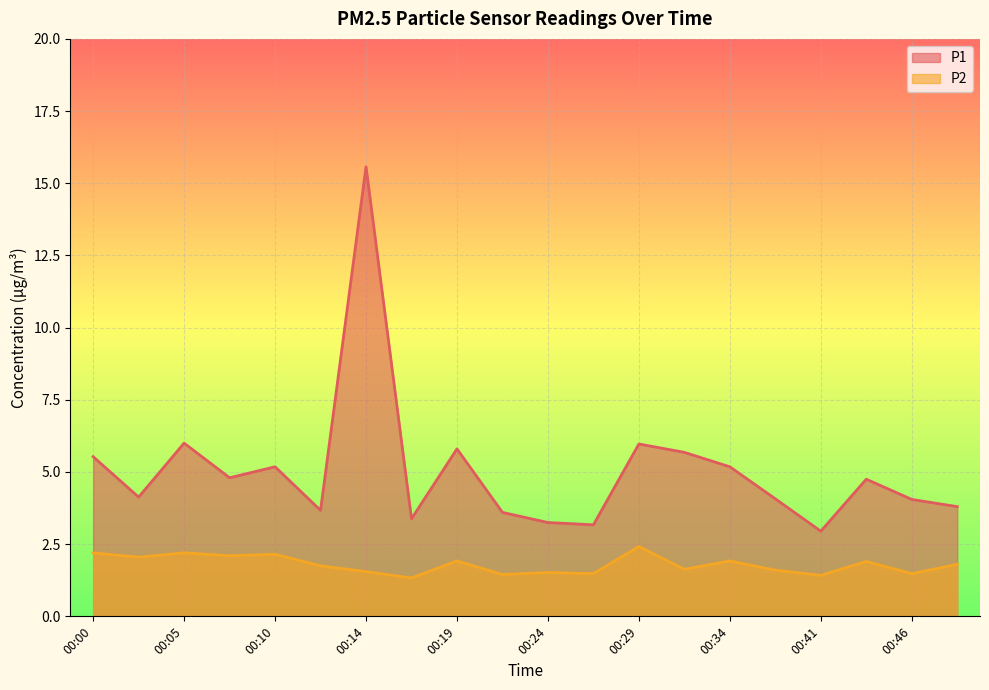

Does the chart display data point markers on the line(s)?

No